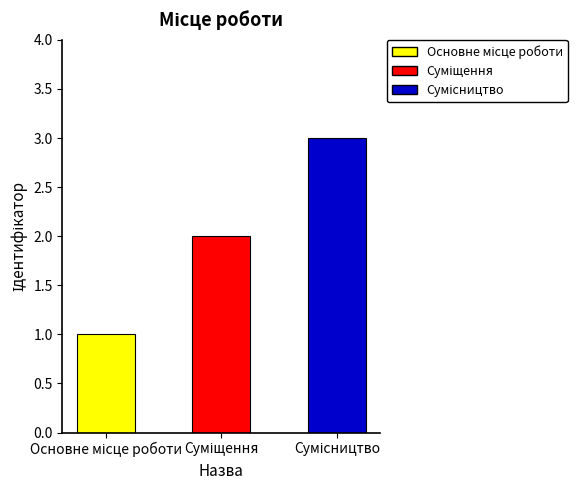

Reading left to right, what are all the values shown in this chart?

1	2	3